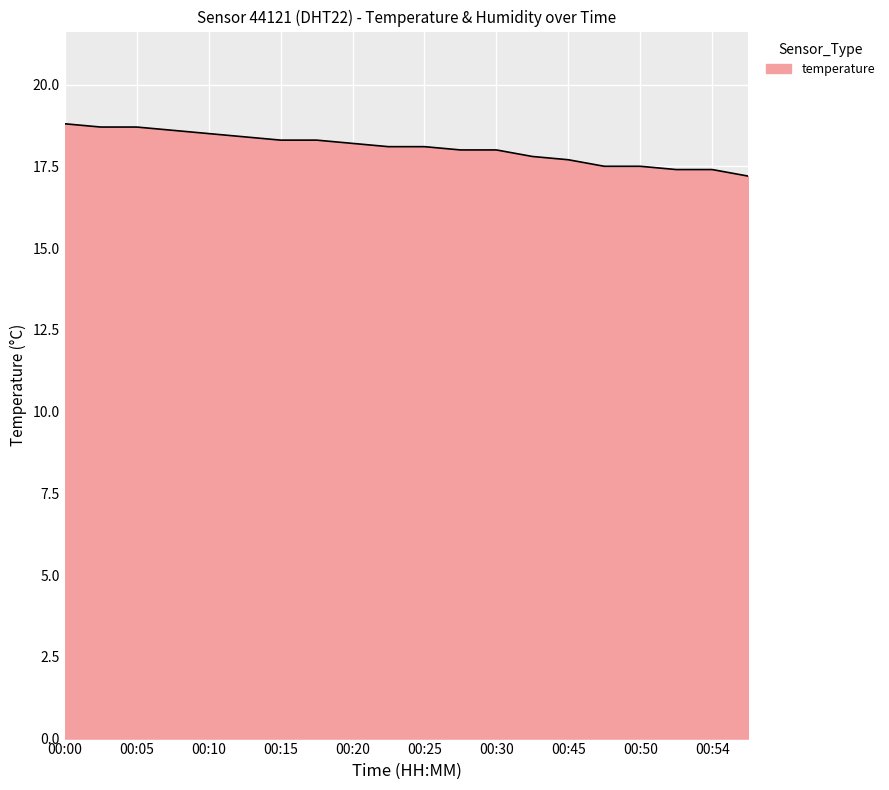

What is the difference between the maximum and minimum values?

1.6